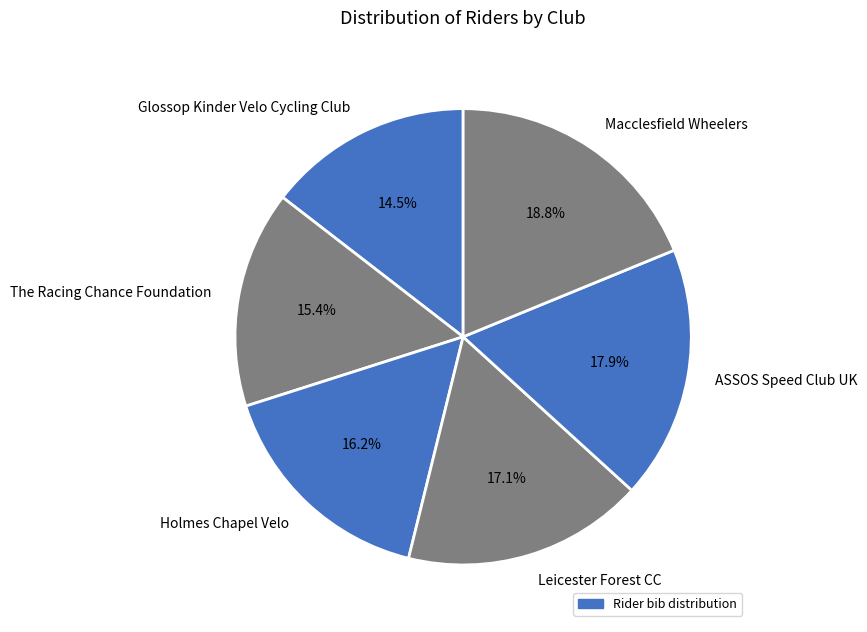

Rank the categories by value from lowest to highest.

Glossop Kinder Velo Cycling Club, The Racing Chance Foundation, Holmes Chapel Velo, Leicester Forest CC, ASSOS Speed Club UK, Macclesfield Wheelers